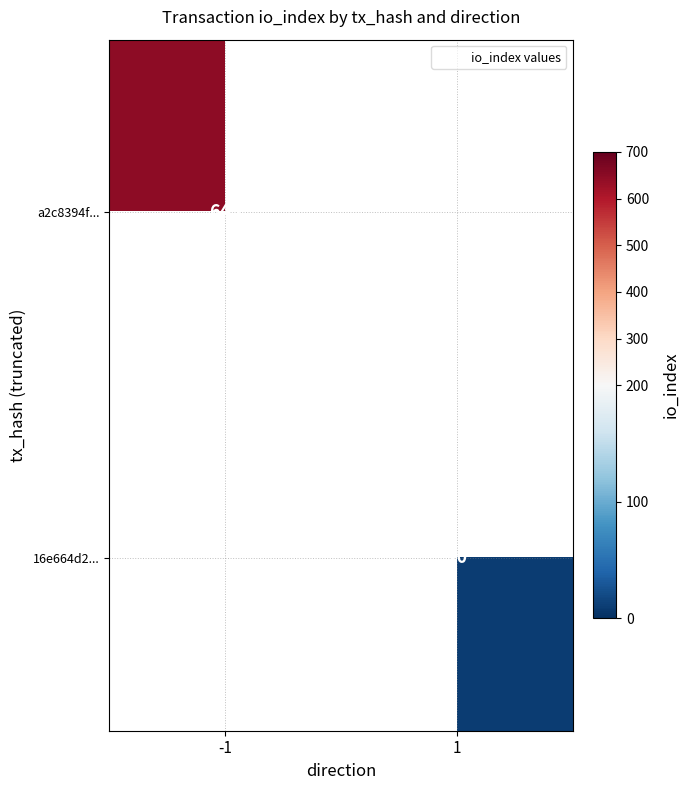

Rank the series by their maximum value, from highest to lowest.

a2c8394f..., 16e664d2...